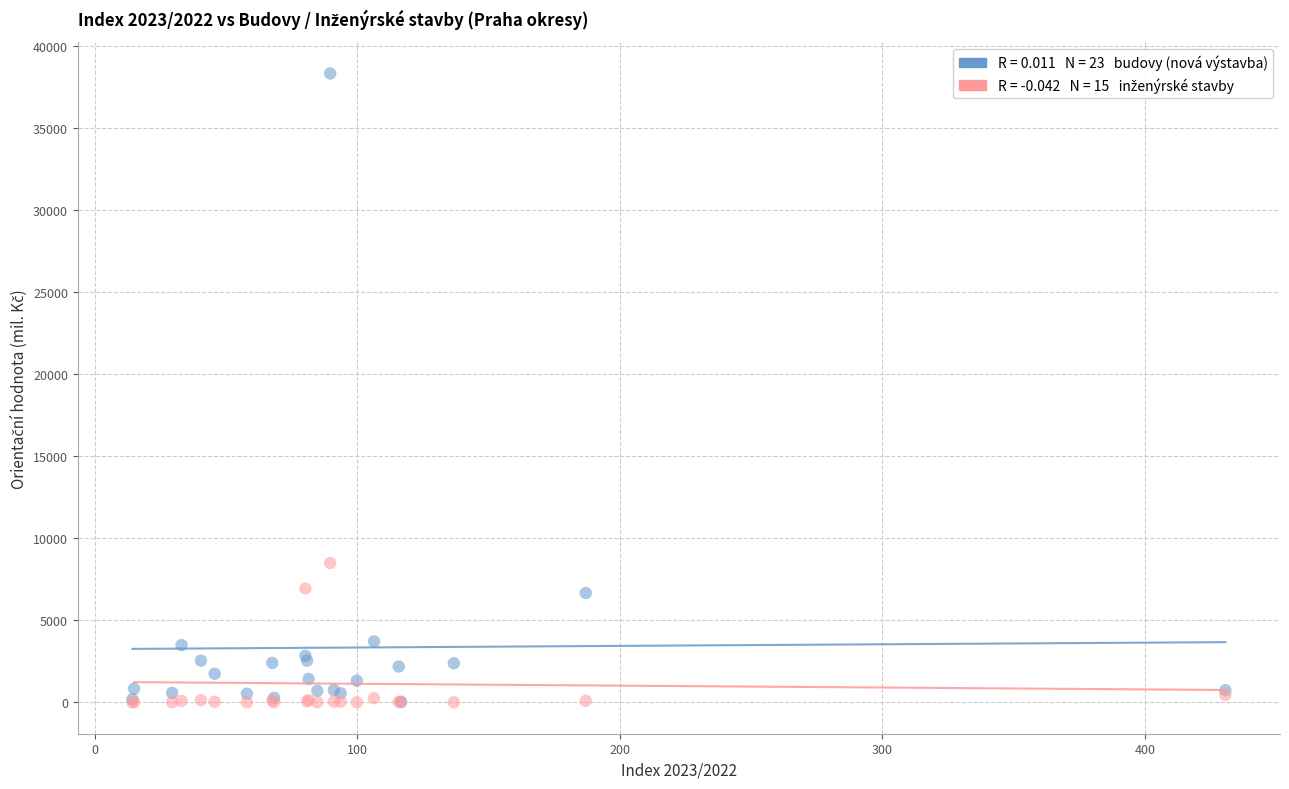

Across all series, what Y value is closest to 19160?

8485